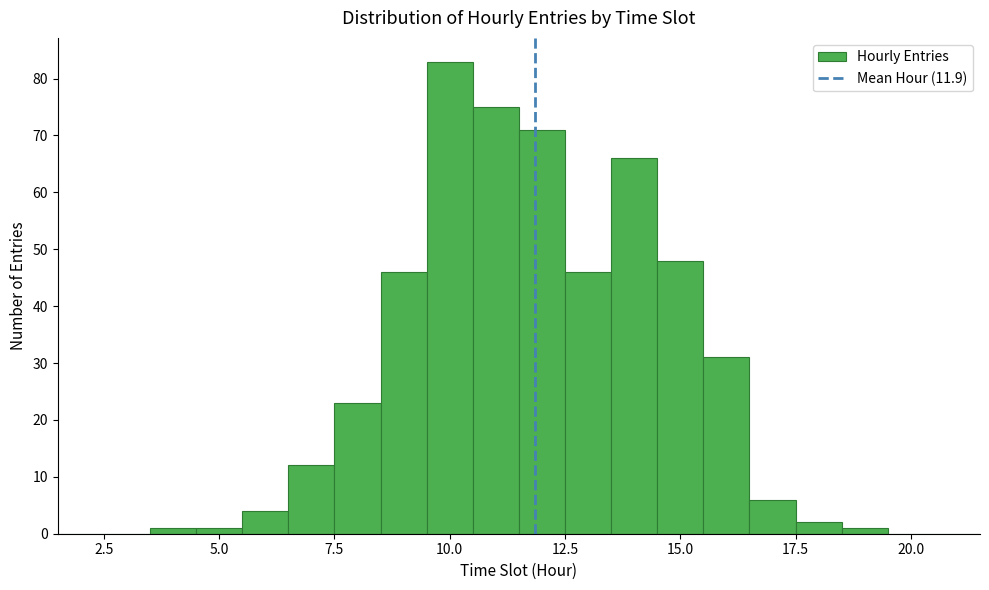

Read against the x-axis, roughly where is the centre of the tallest bar?

10.0